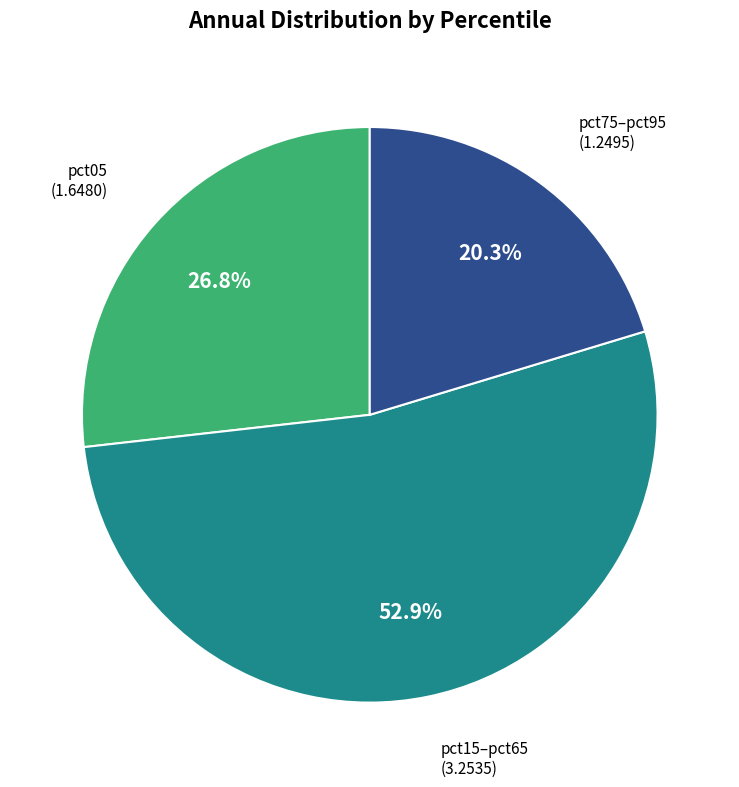

To the nearest percent, what is the average slice percentage?

33%